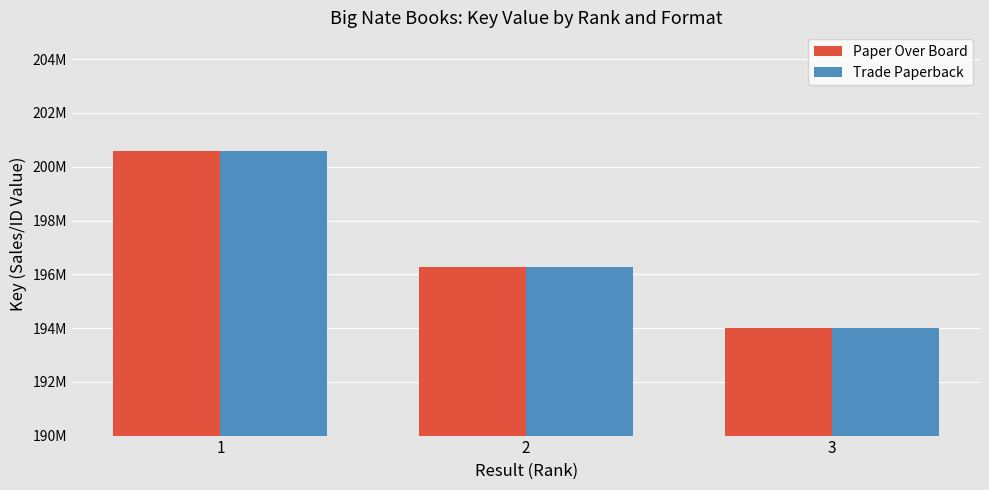

Reading left to right, extract all data points from this chart.

Paper Over Board: 200570639	196271366	193993700
Trade Paperback: 200570639	196271366	193993700